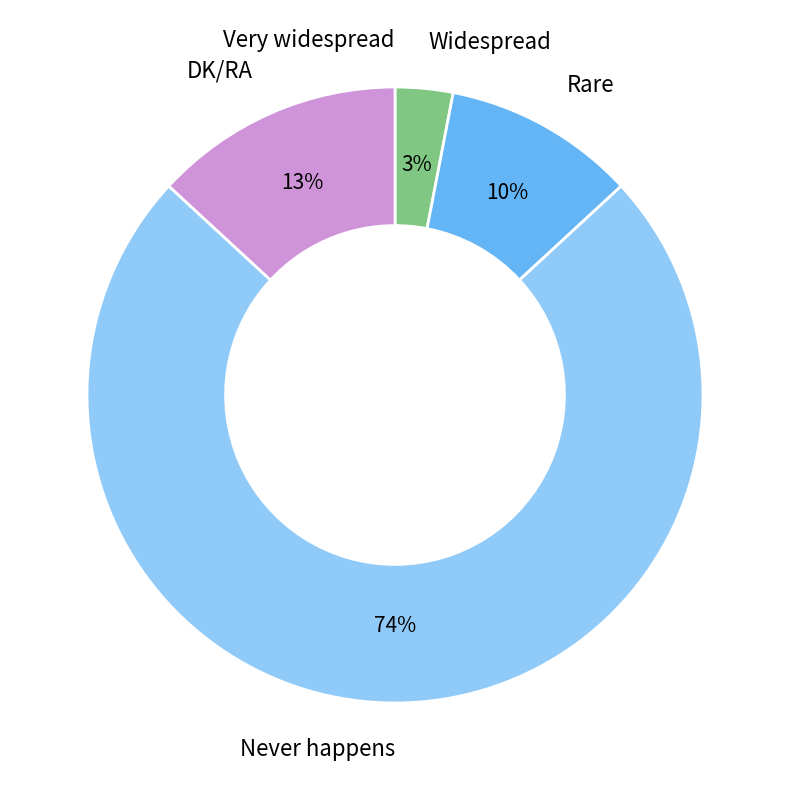

To the nearest percent, what is the average slice percentage?

20%